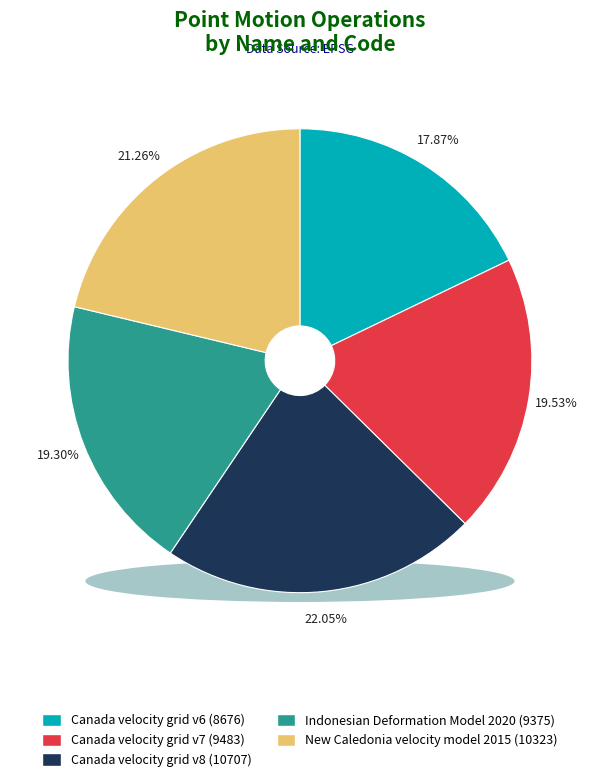

Which has a higher value, New Caledonia velocity model 2015 or Canada velocity grid v7?

New Caledonia velocity model 2015